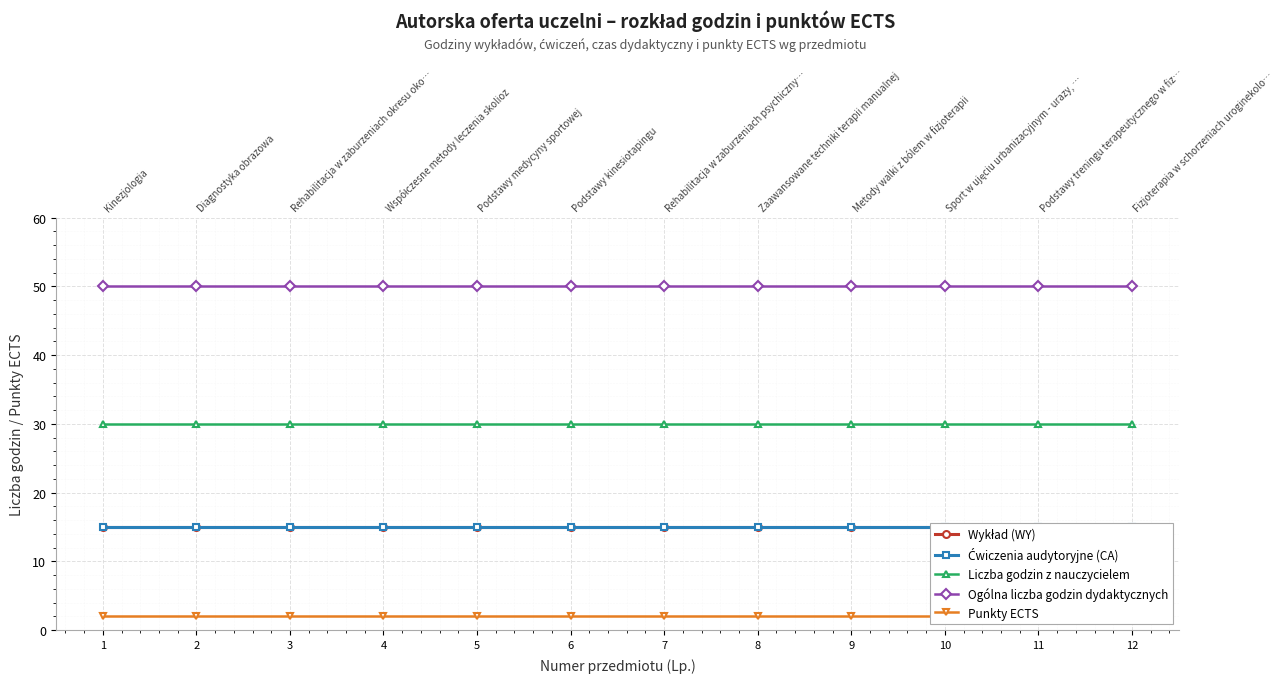

How many lines are shown in the chart?

5